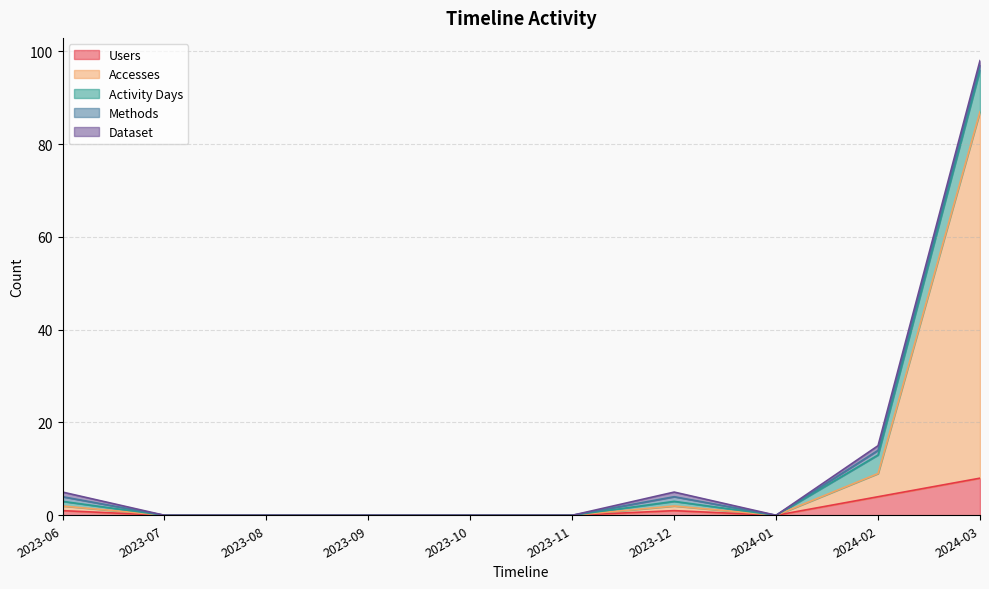

Is it true that Accesses equals 2 at 2023-12?

False